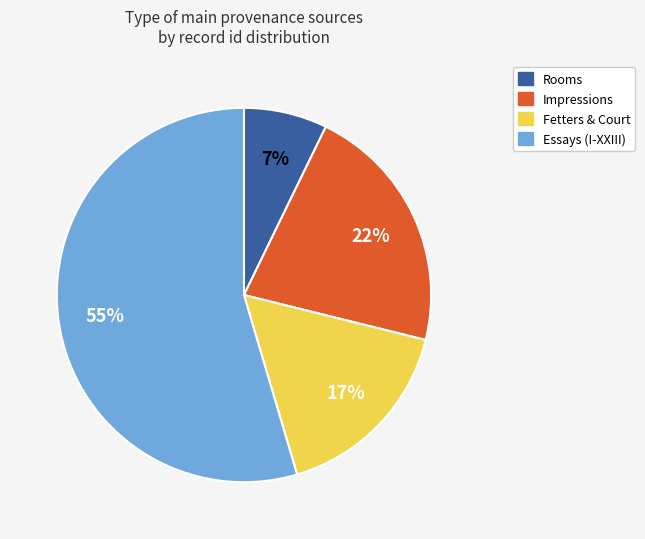

Does any single category account for the majority?

Yes